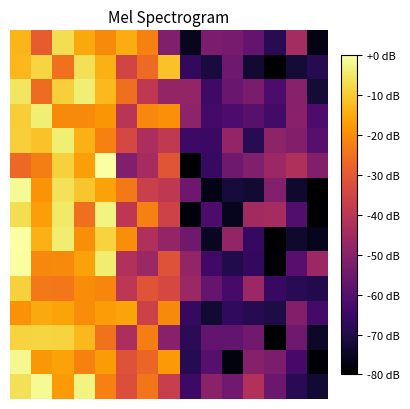

Which label corresponds to the smallest value in the chart?

12